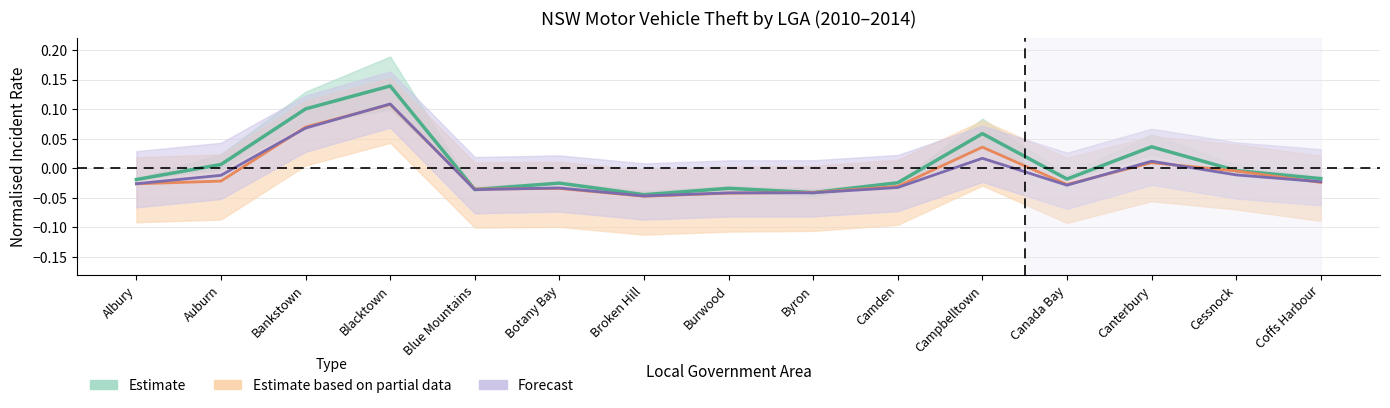

How many interior local valleys does the 2012 series have?

3